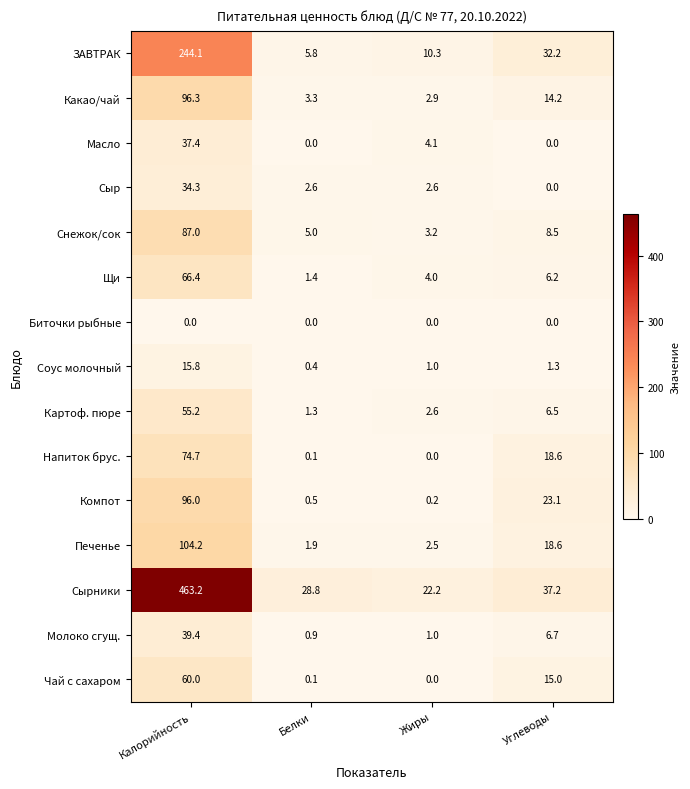

What is the difference between the highest and lowest values at Углеводы?

37.2